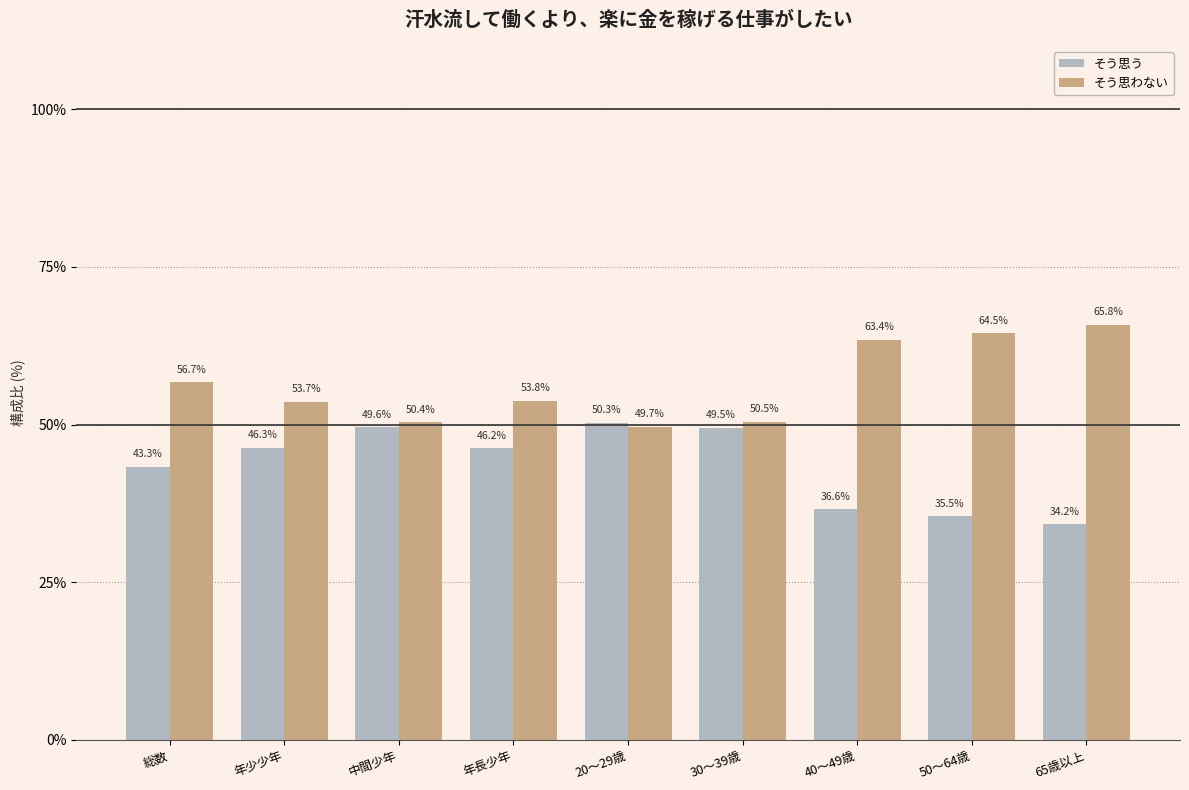

Rank the categories by そう思う value from highest to lowest.

20～29歳, 中間少年, 30～39歳, 年少少年, 年長少年, 総数, 40～49歳, 50～64歳, 65歳以上